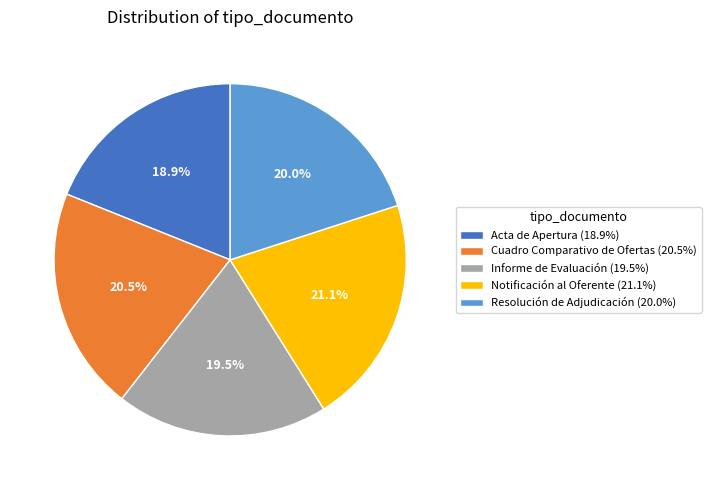

Rank the categories by value from lowest to highest.

Acta de Apertura, Informe de Evaluación, Resolución de Adjudicación, Cuadro Comparativo de Ofertas, Notificación al Oferente